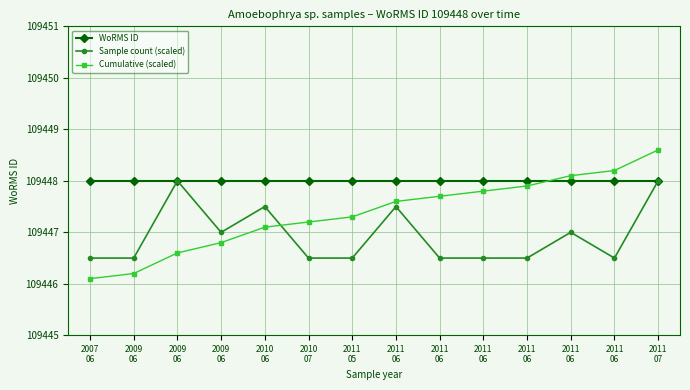

Reading left to right, transcribe all the data shown in this chart.

WoRMS ID: 109448.0	109448.0	109448.0	109448.0	109448.0	109448.0	109448.0	109448.0	109448.0	109448.0	109448.0	109448.0	109448.0	109448.0
Sample count (scaled): 109446.5	109446.5	109448.0	109447.0	109447.5	109446.5	109446.5	109447.5	109446.5	109446.5	109446.5	109447.0	109446.5	109448.0
Cumulative (scaled): 109446.1	109446.2	109446.6	109446.8	109447.1	109447.2	109447.3	109447.6	109447.7	109447.8	109447.9	109448.1	109448.2	109448.6